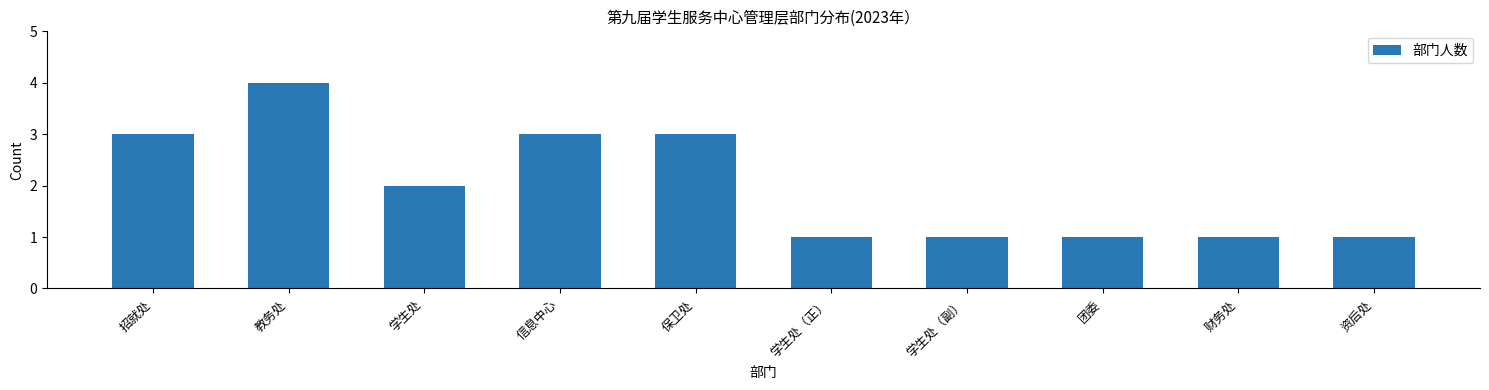

Reading left to right, transcribe all the data shown in this chart.

招就处=3	教务处=4	学生处=2	信息中心=3	保卫处=3	学生处（正）=1	学生处（副）=1	团委=1	财务处=1	资后处=1